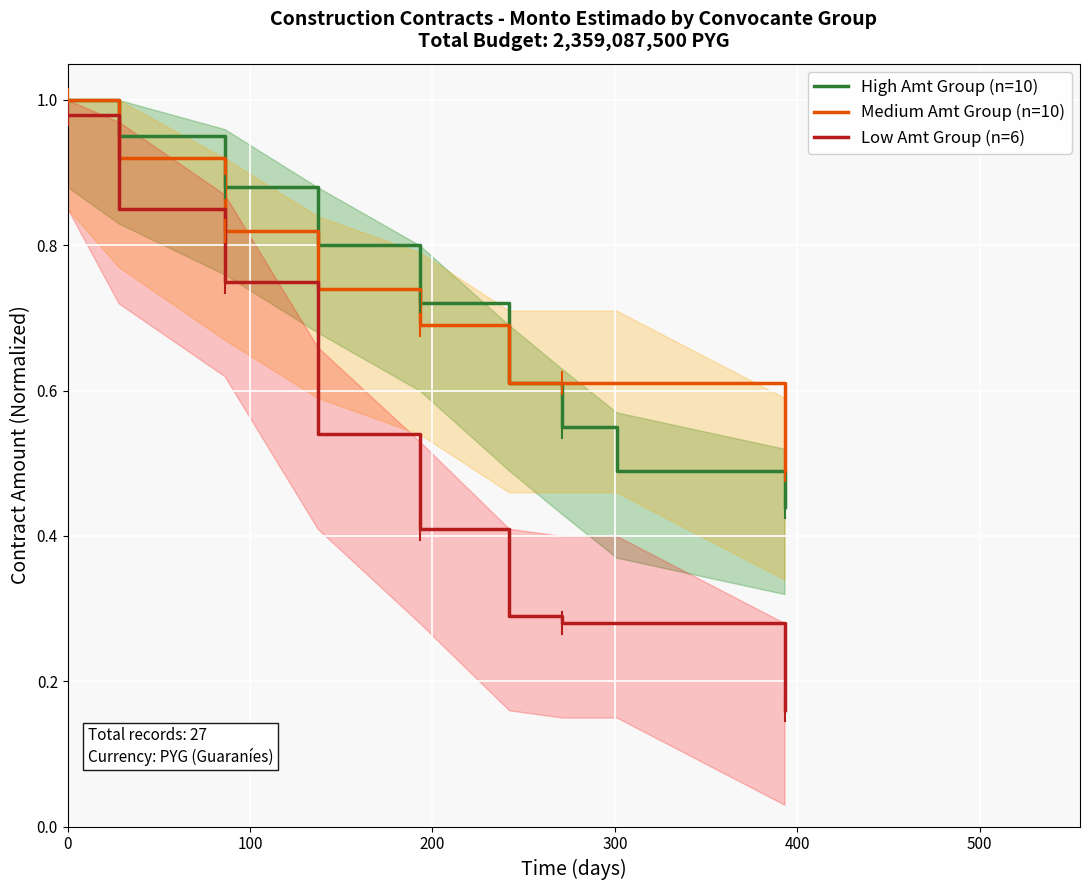

How many categories are shown in the chart?

9